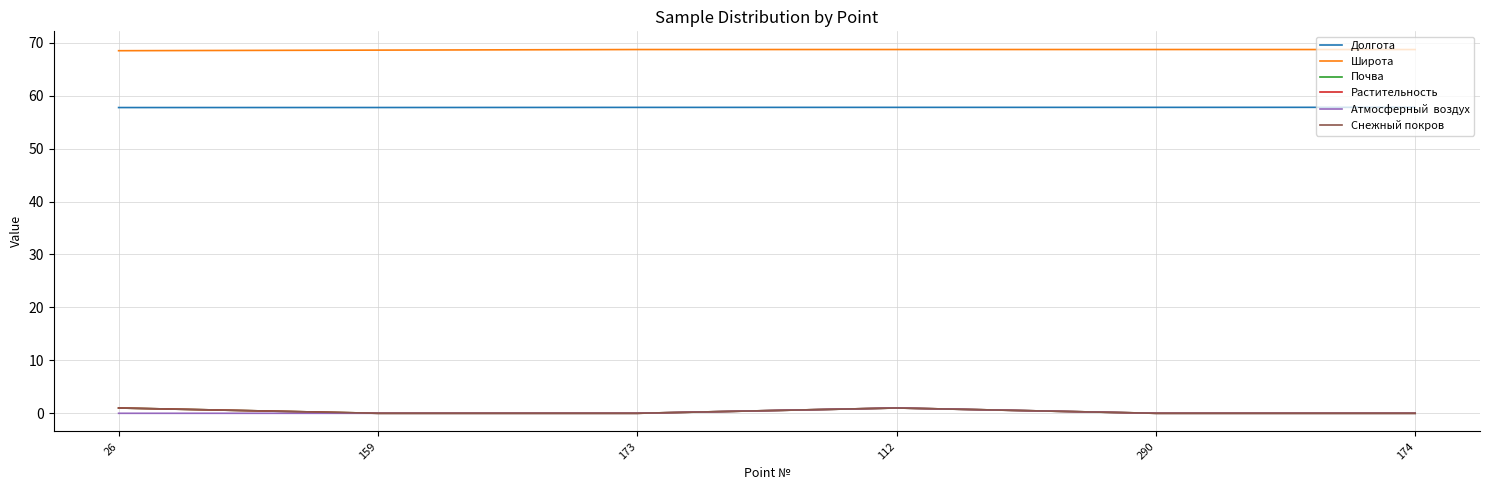

What position from the left is 290?

5